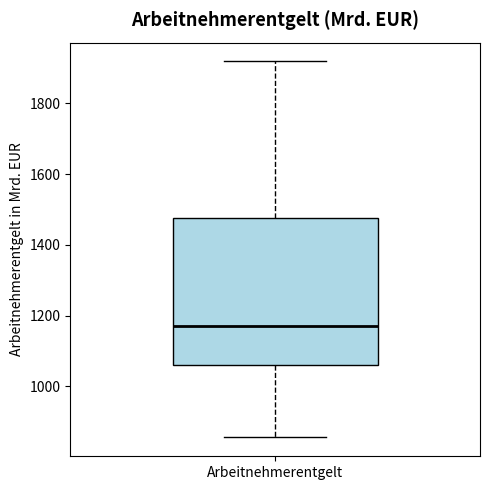

Where is the upper edge of the box for Arbeitnehmerentgelt on the y-axis? The values are not printed on the chart, so give them approximately, as read against the axis.

1480